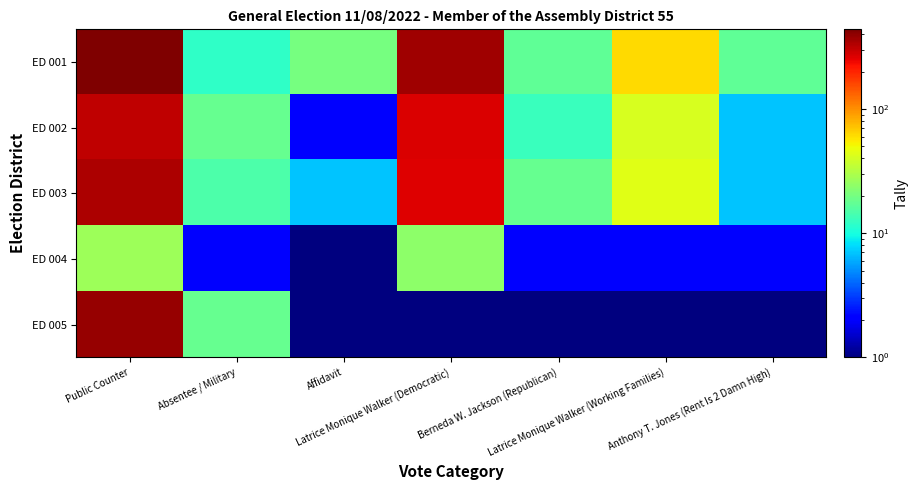

At Anthony T. Jones (Rent Is 2 Damn High), list the series in order from largest to smallest.

ED 001, ED 002, ED 003, ED 004, ED 005